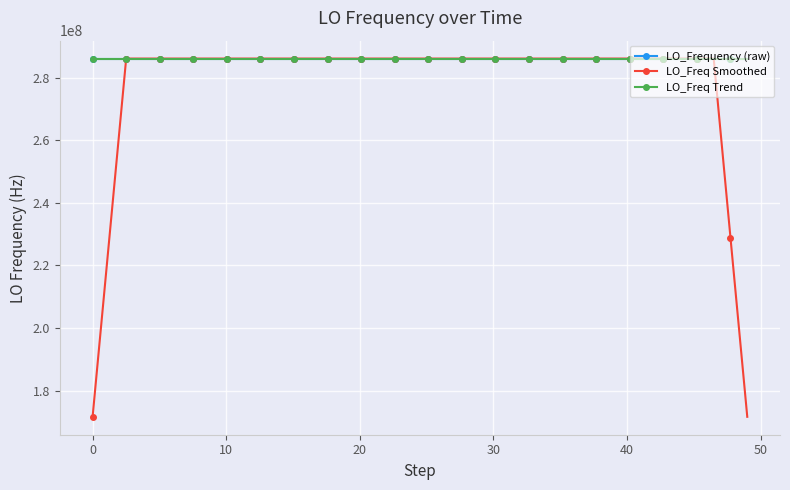

What is the highest value of the LO_Freq Smoothed series?

286047002.3